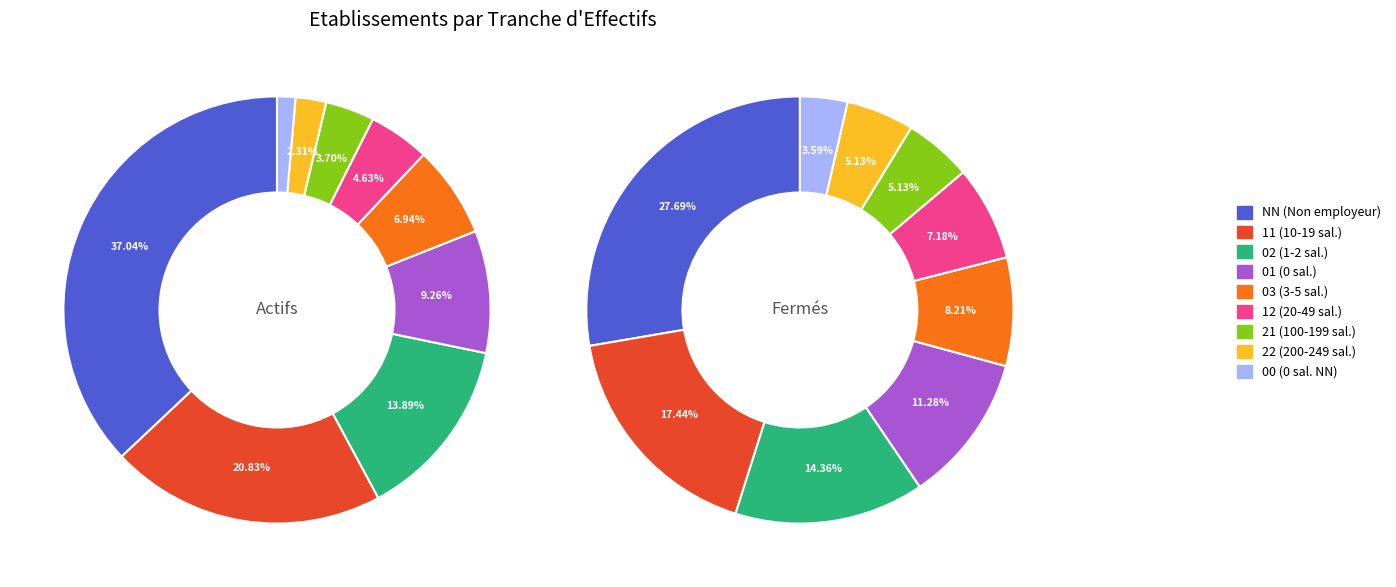

Is 00 the majority of the pie?

No